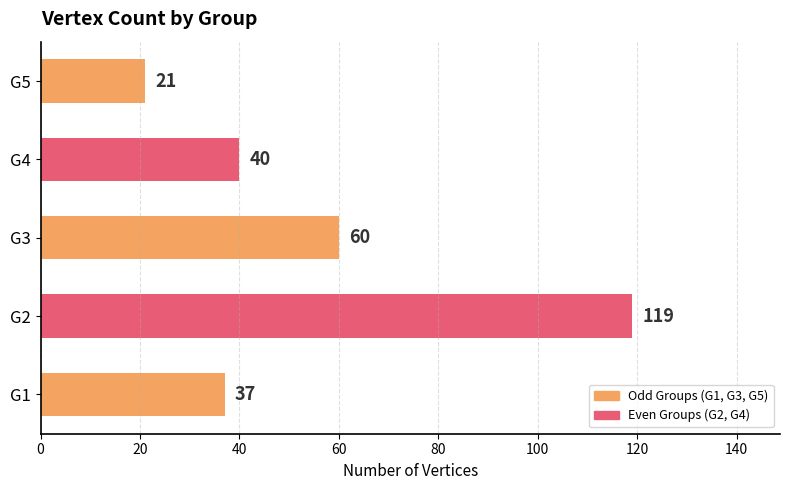

What is the change in value from G1 to G2?

+82